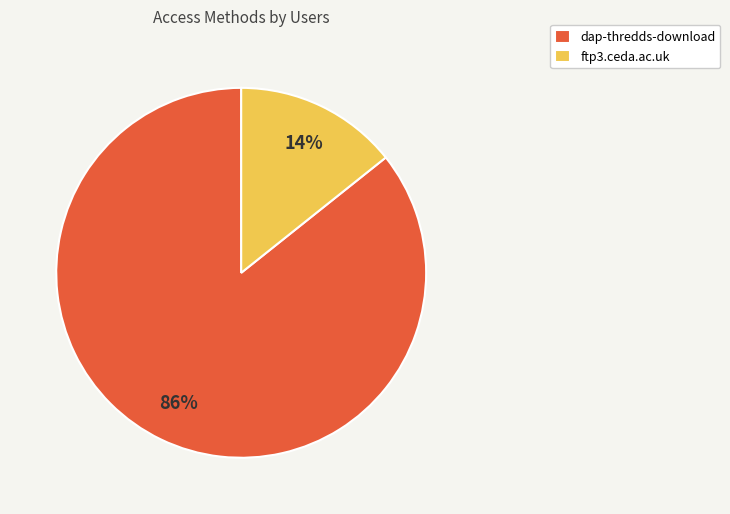

Which slice is the smallest?

ftp3.ceda.ac.uk